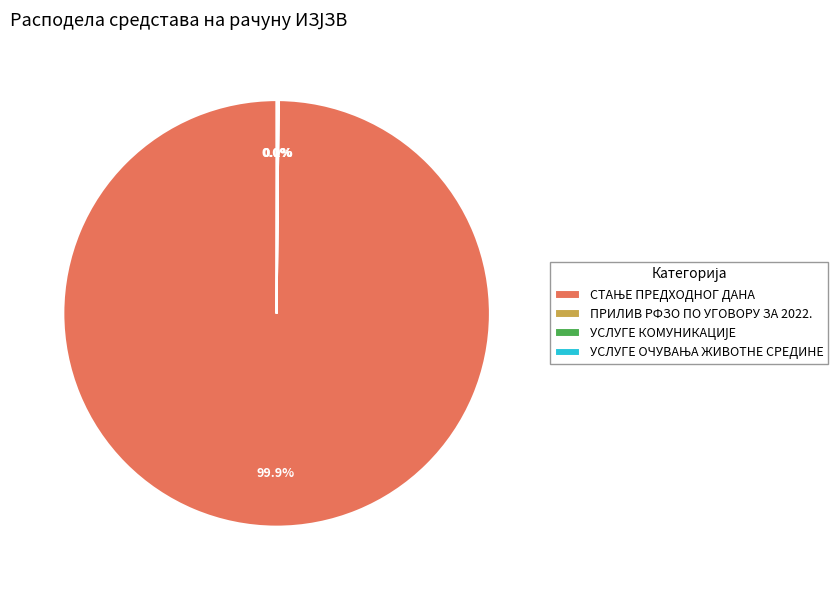

Is there any slice that represents more than half of the pie?

Yes